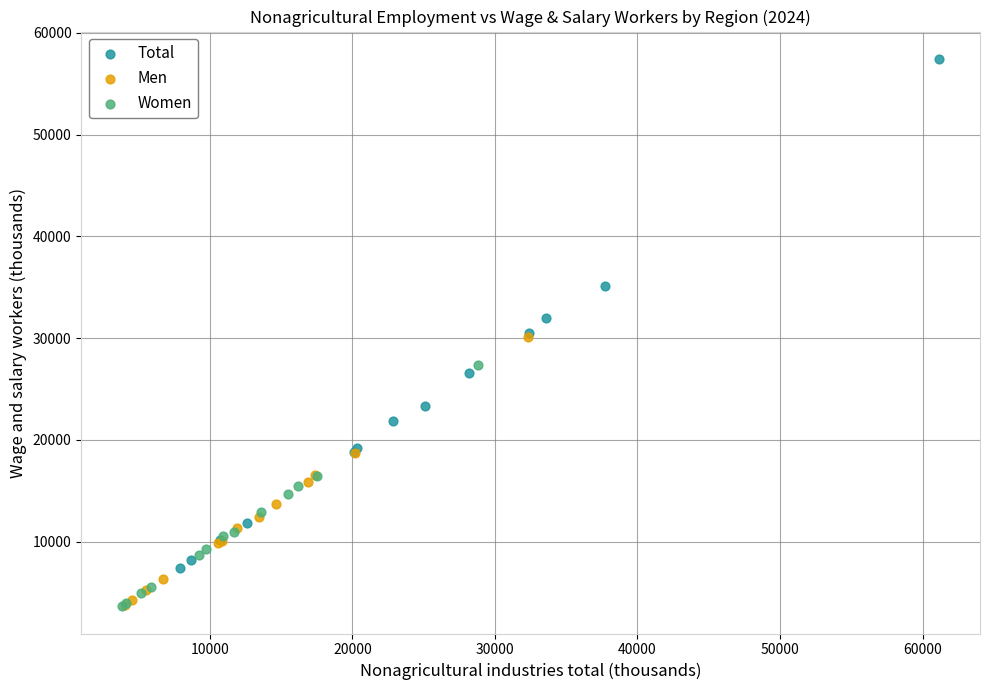

Which series contains the highest Y value?

Total